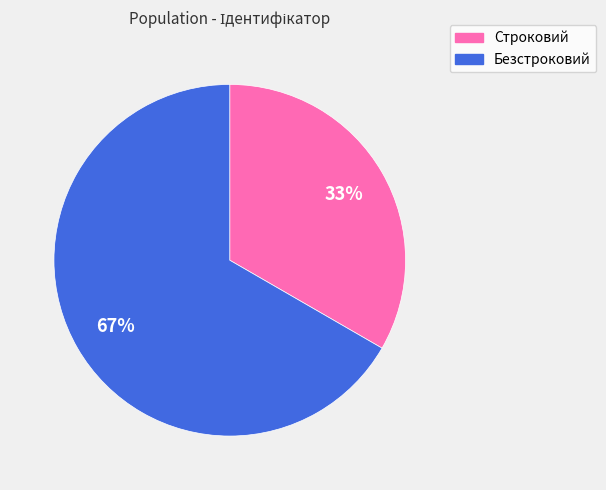

Between Безстроковий and Строковий, which is larger?

Безстроковий